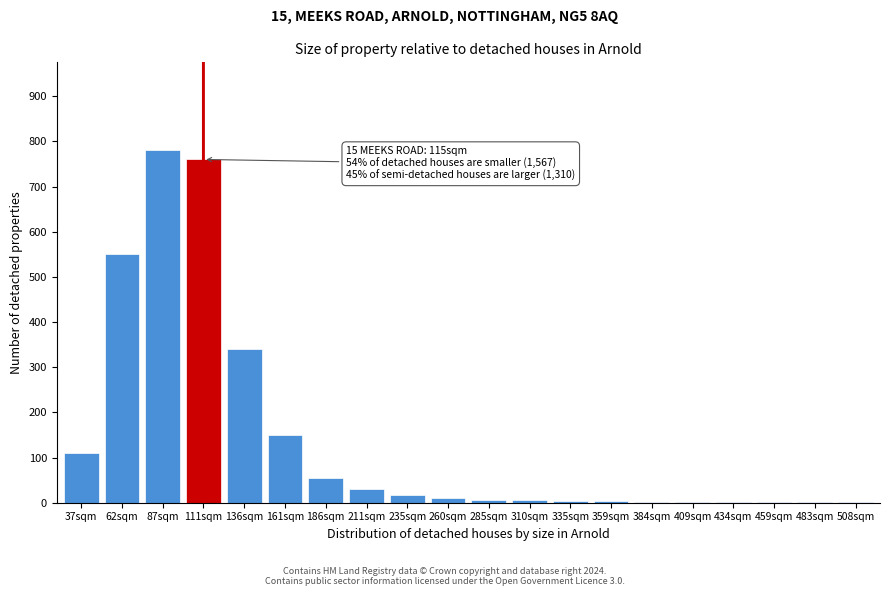

At which label is the value closest to 390?

136sqm